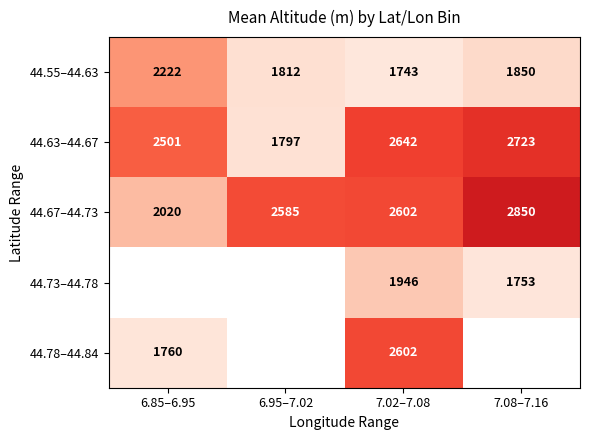

Is the value of 44.63–44.67 at 6.95–7.02 greater than the value of 44.67–44.73 at 6.95–7.02?

No